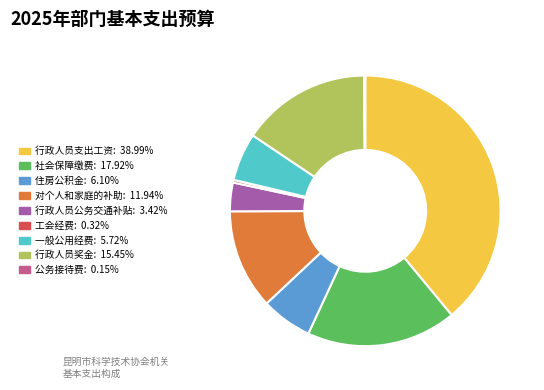

What is the largest slice in the pie chart?

行政人员支出工资